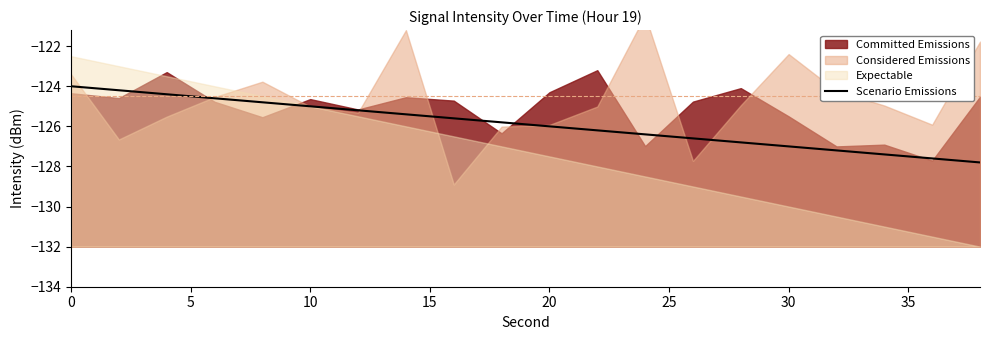

What is the difference between the maximum and minimum values?

3.8